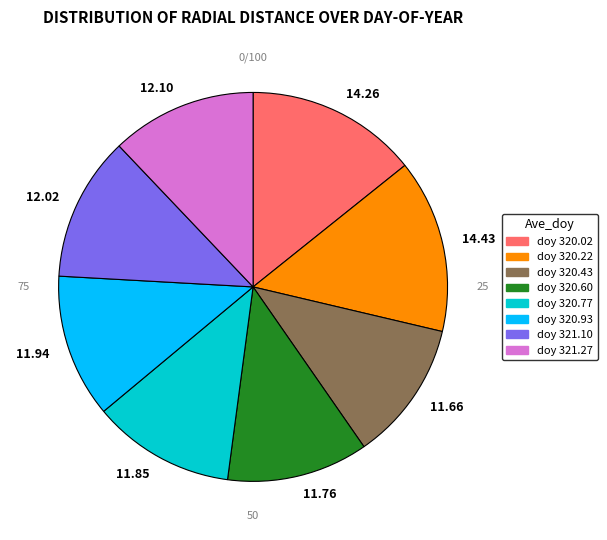

Does doy 320.02 represent more than half of the total?

No